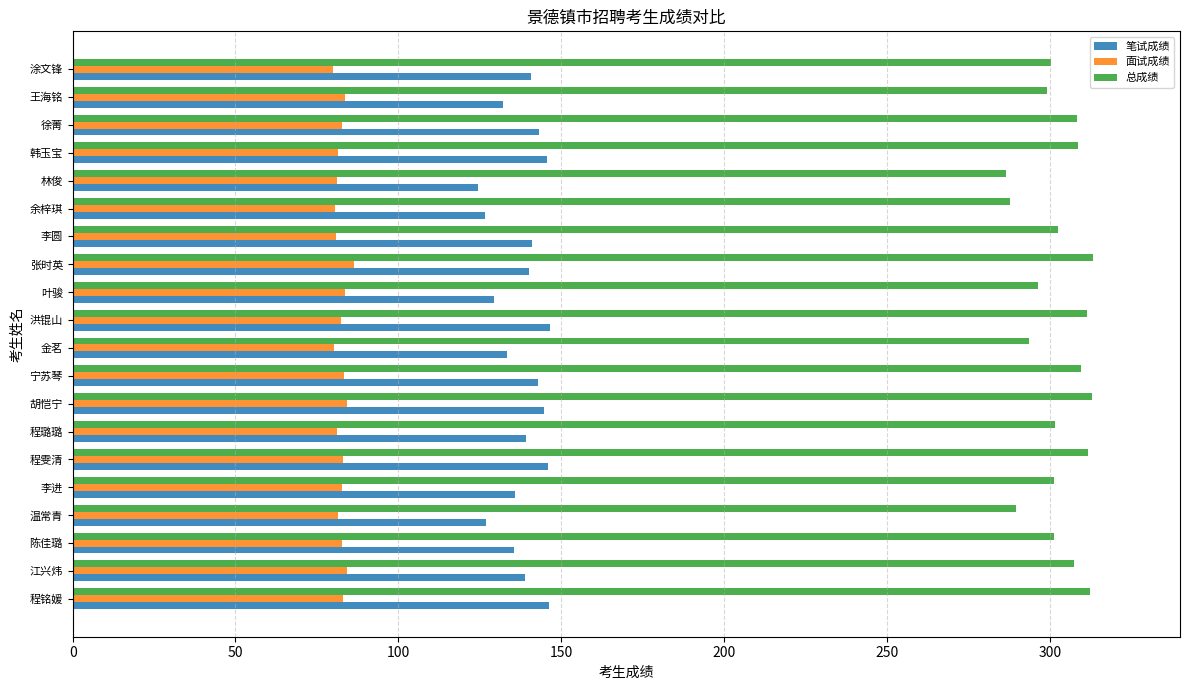

What is the spread (max minus min) of values at 金茗?

213.6